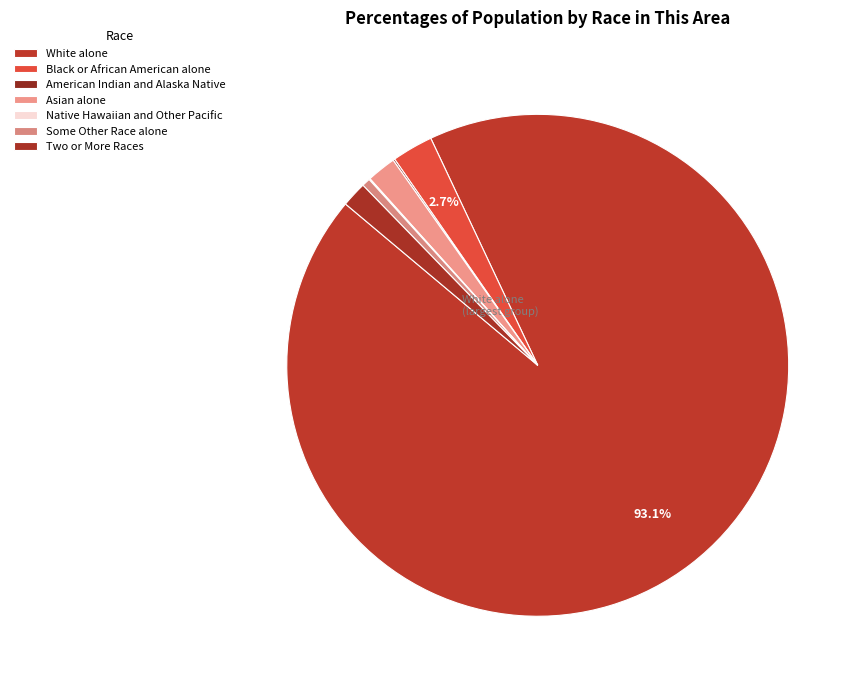

What is the largest slice in the pie chart?

White alone